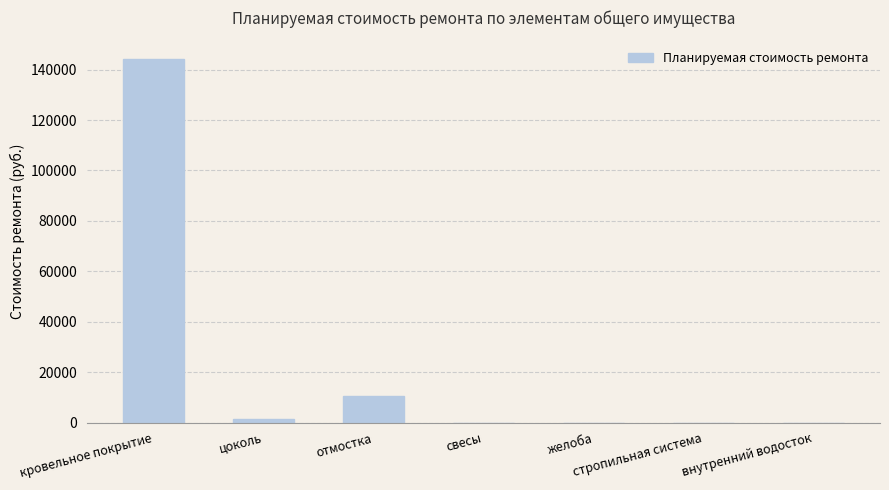

Reading left to right, transcribe all the data shown in this chart.

144399.5	1496.9	10579.3	0.0	0.0	0.0	0.0